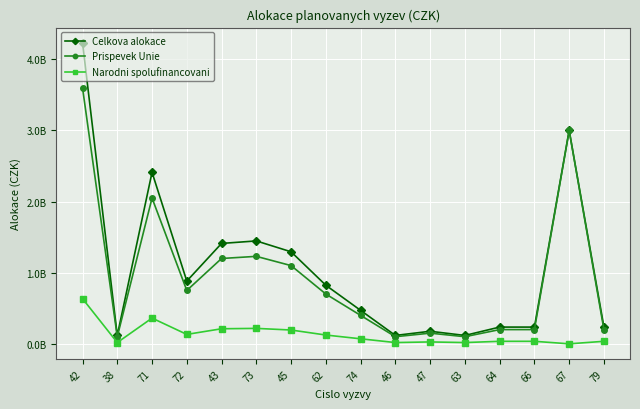

Does the chart have visible grid lines?

Yes